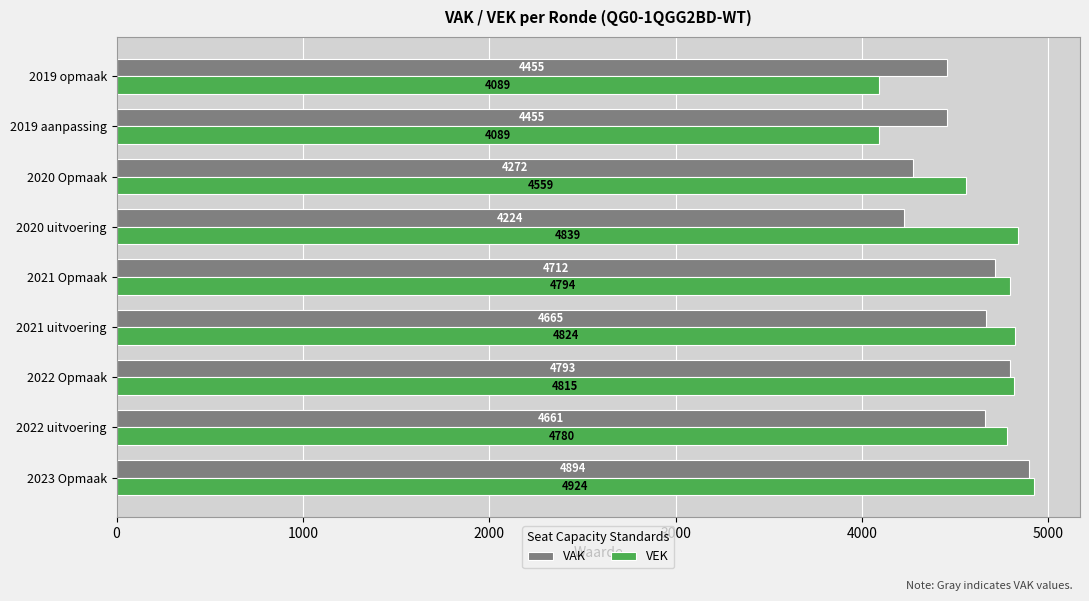

Read the VAK value at 2019 aanpassing, to the nearest 100.

4500